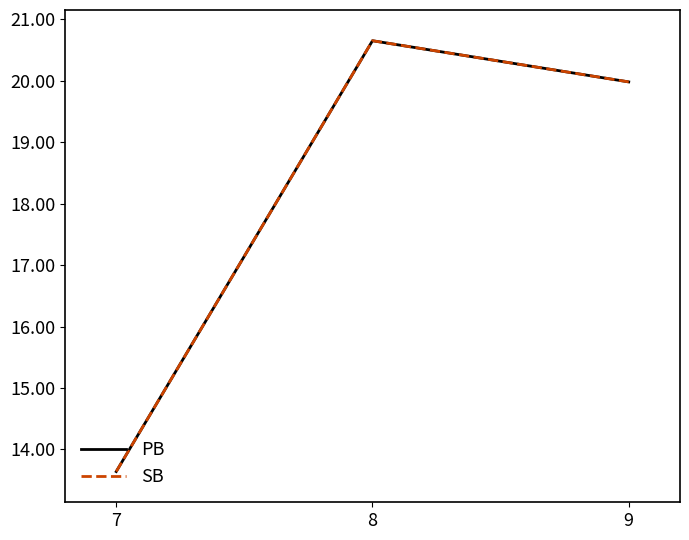

At which label is SB closest to 17?

9